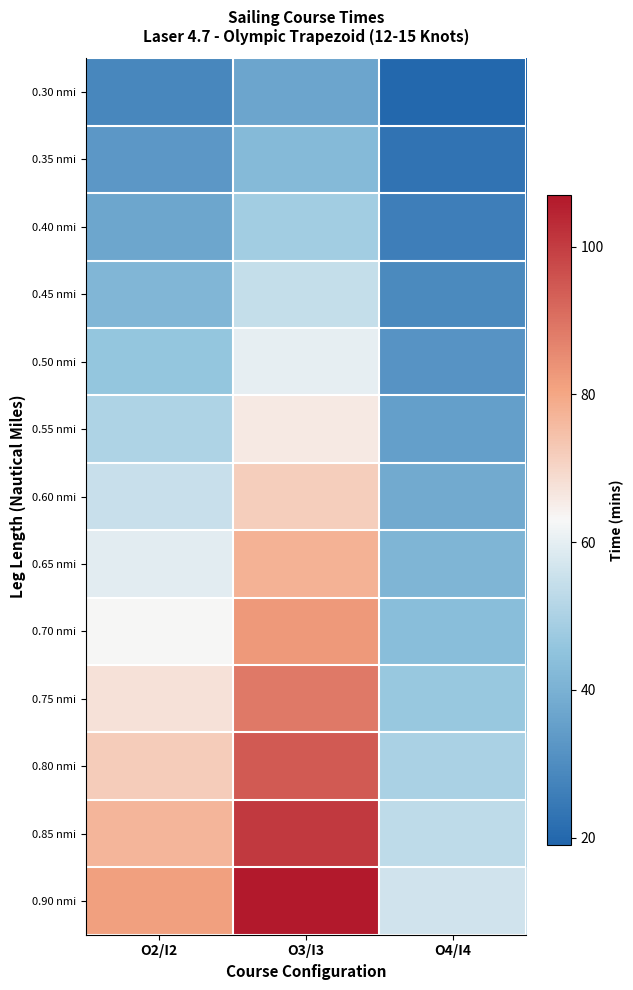

Which series has the largest range (max minus min)?

0.90 nmi